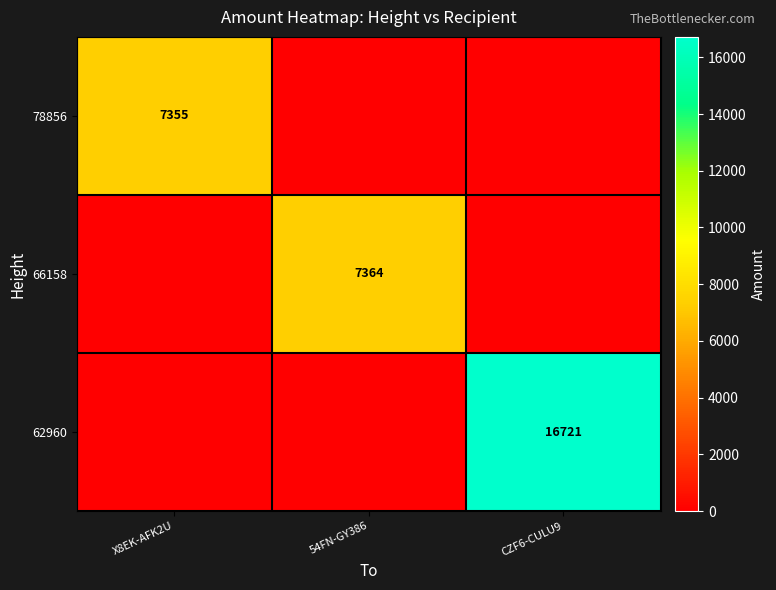

How many positive values does the 66158 series have?

1